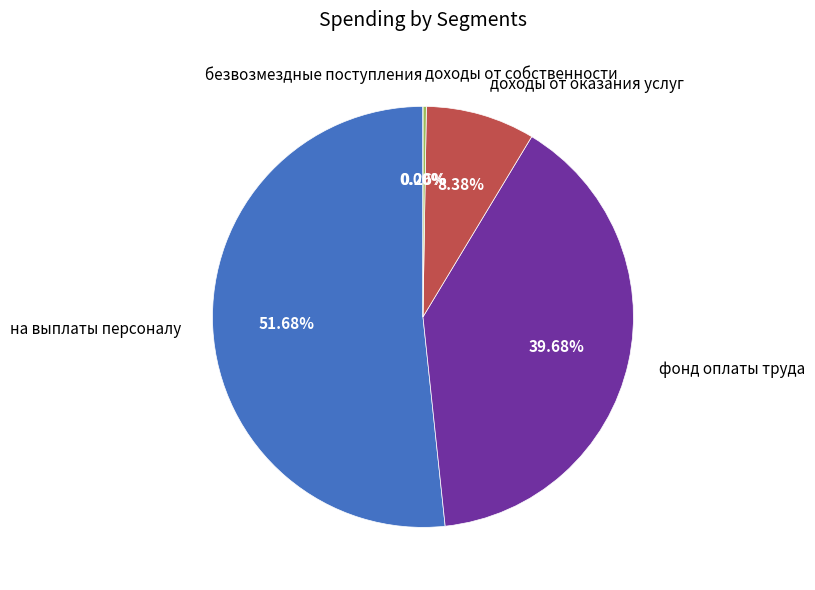

Is it true that доходы от оказания услуг is 19% of the pie?

False